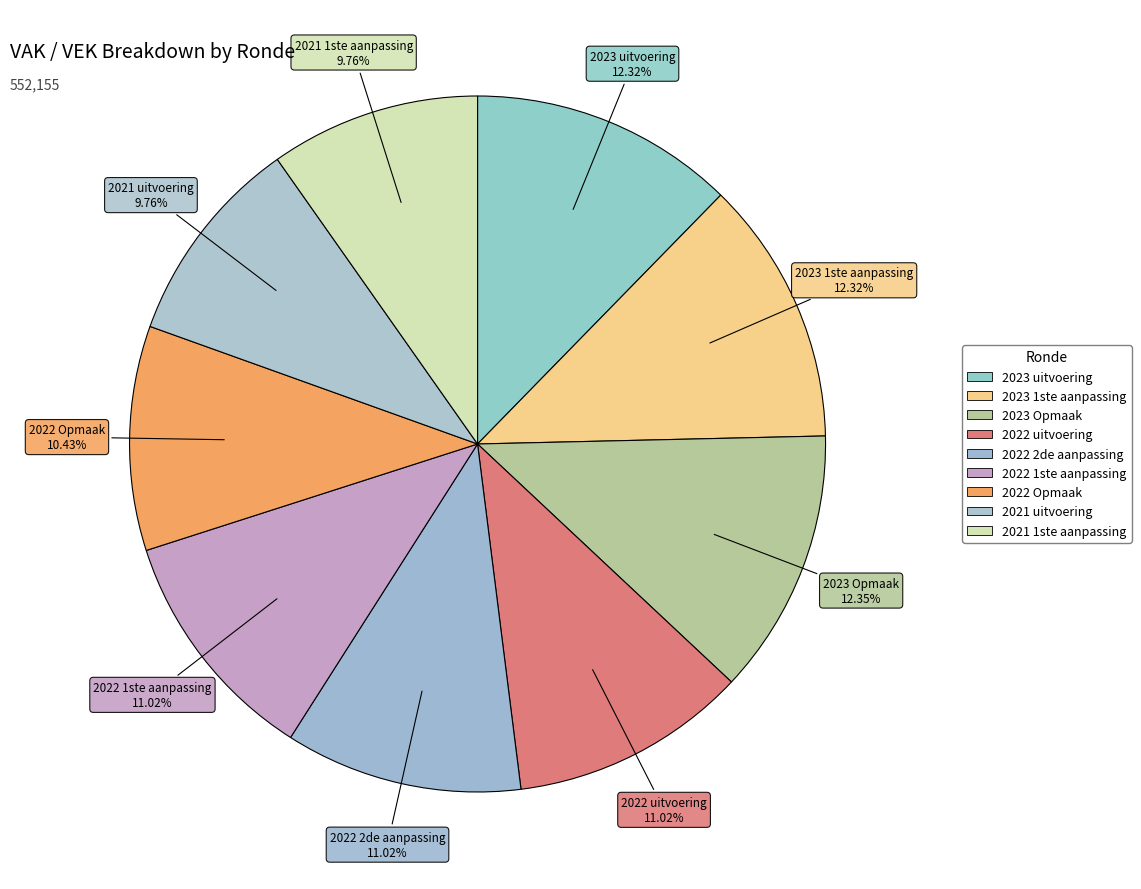

What portion of the pie excludes 2022 uitvoering?

89.0%